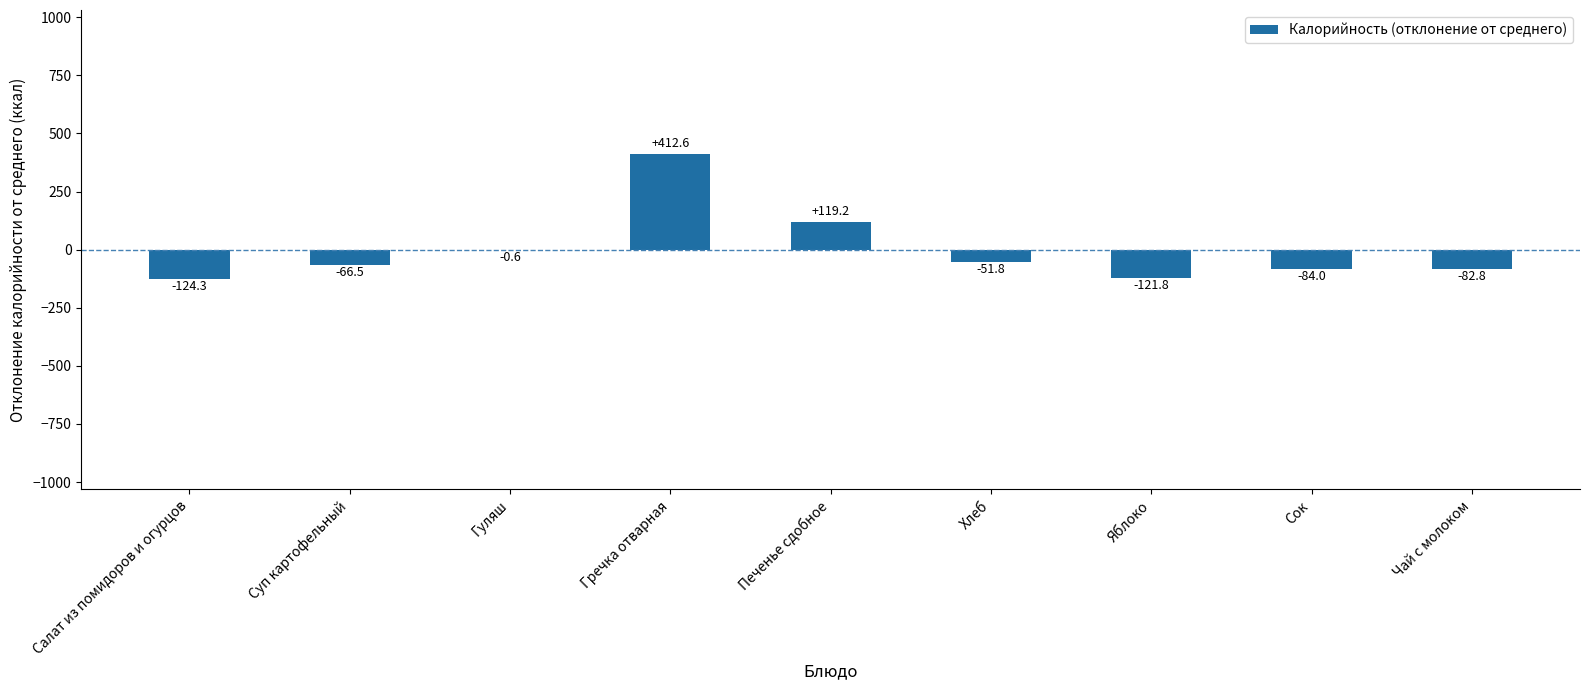

True or false: the data shows 32.5 at Печенье сдобное.

False